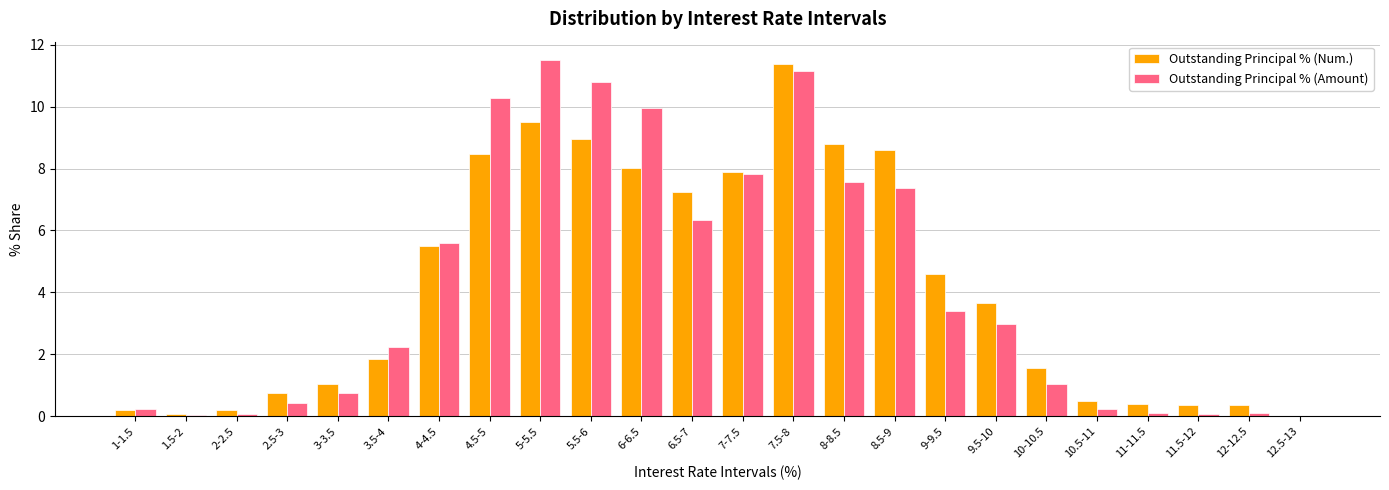

What value does the Outstanding Principal % (Num.) series have at 8-8.5?

8.8